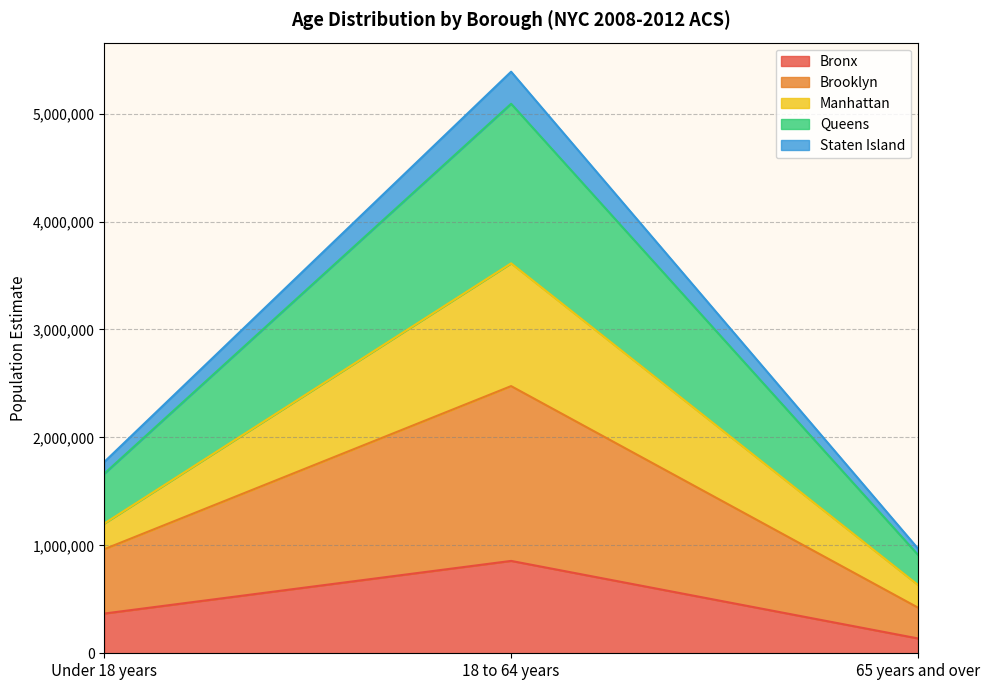

True or false: Staten Island has a value of 346322 at 65 years and over.

False